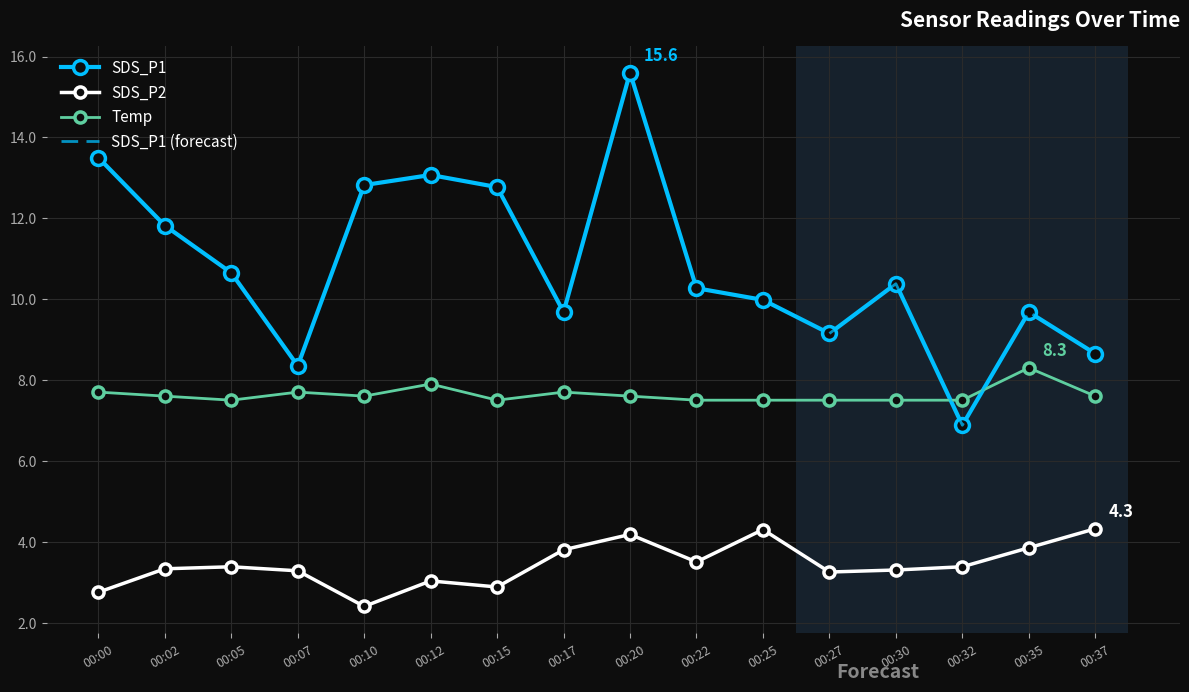

Between 00:12 and 00:32, which series saw the biggest shift?

SDS_P1